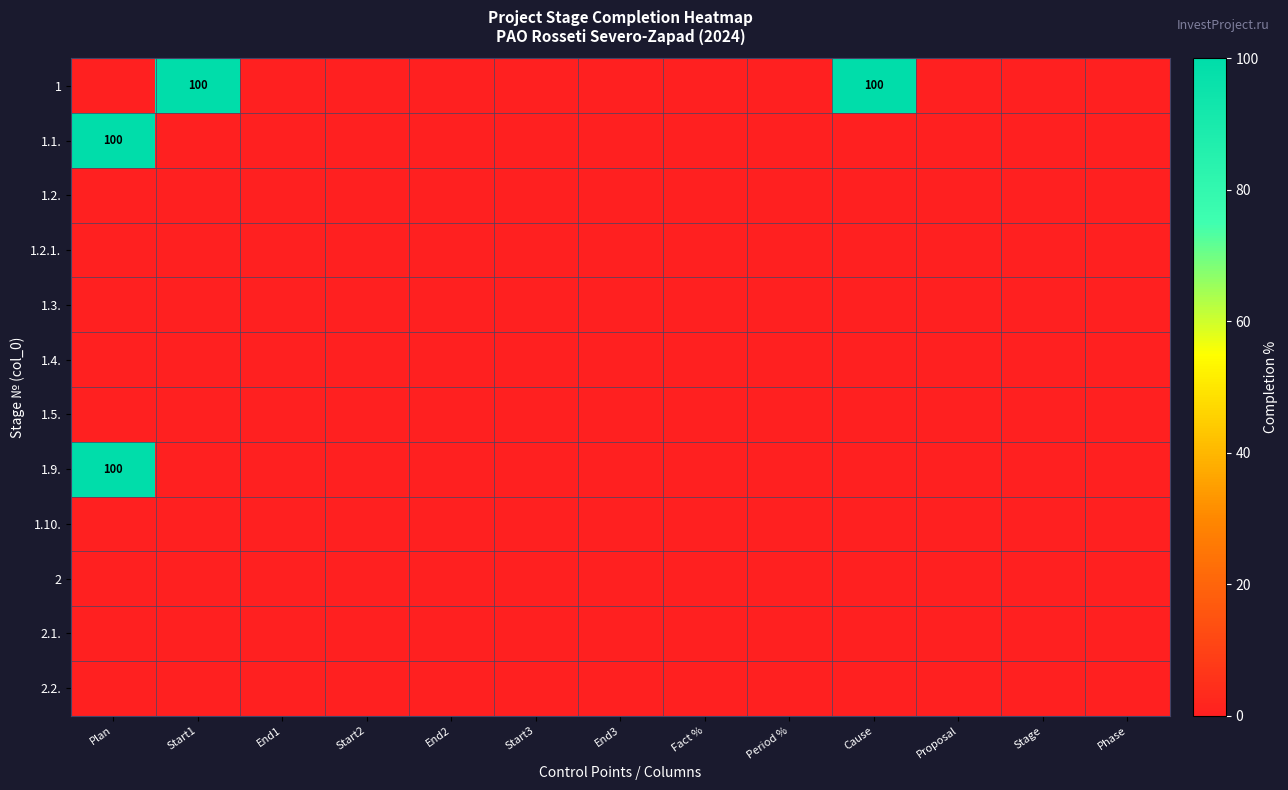

List the labels in order of 1.4. value, largest first.

Plan, Start1, End1, Start2, End2, Start3, End3, Fact %, Period %, Cause, Proposal, Stage, Phase